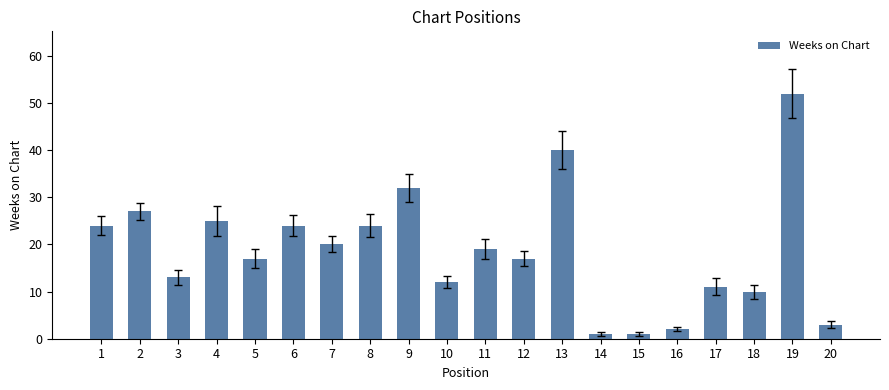

What value does the data have at 13, to the nearest 10?

40